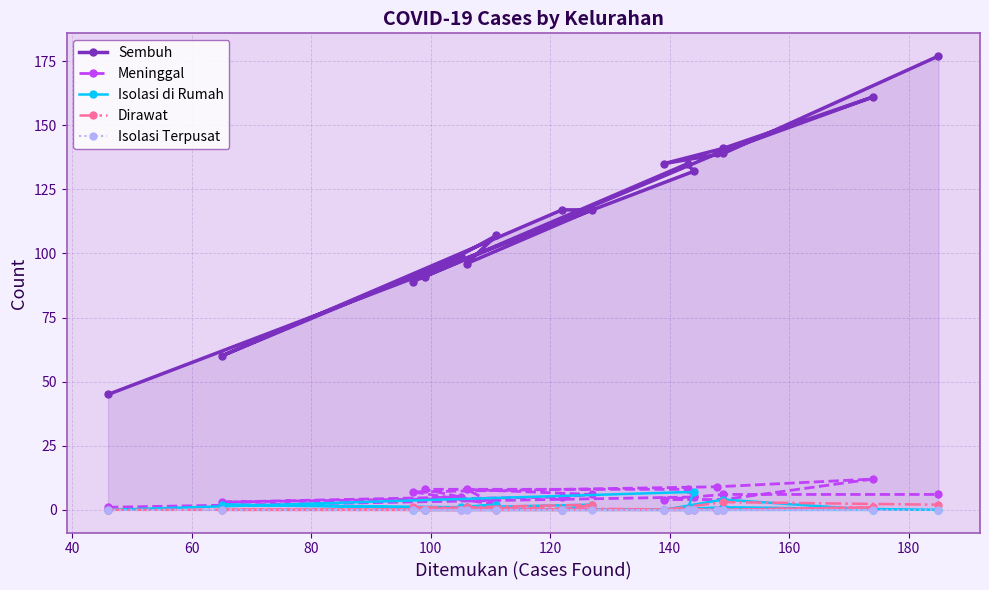

True or false: Isolasi Terpusat has more than 2 points higher than both neighbors.

False